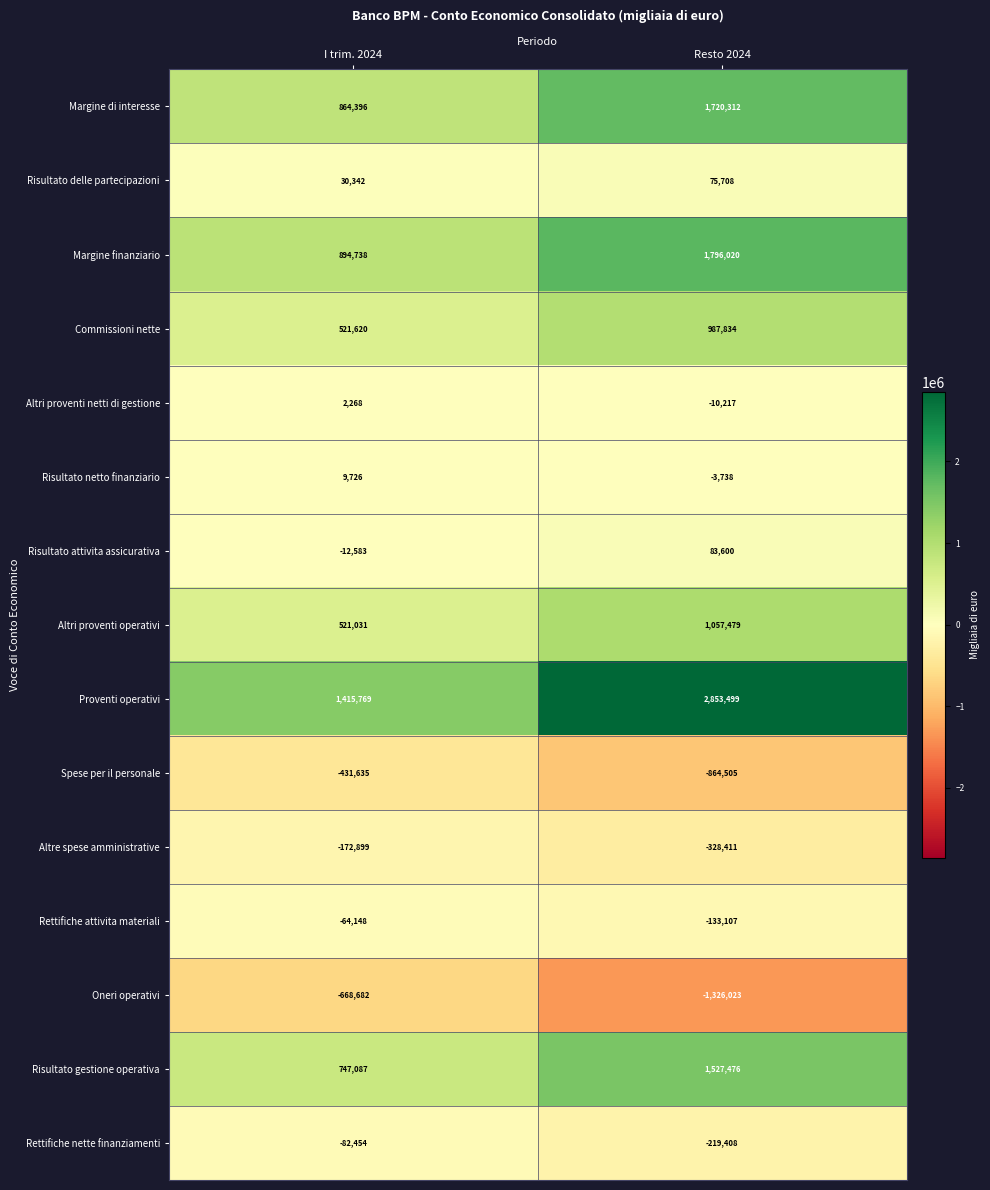

Reading left to right, list all the values displayed in this chart.

Margine di interesse: I trim. 2024=864396	Resto 2024=1720312
Risultato delle partecipazioni: I trim. 2024=30342	Resto 2024=75708
Margine finanziario: I trim. 2024=894738	Resto 2024=1796020
Commissioni nette: I trim. 2024=521620	Resto 2024=987834
Altri proventi netti di gestione: I trim. 2024=2268	Resto 2024=-10217
Risultato netto finanziario: I trim. 2024=9726	Resto 2024=-3738
Risultato attivita assicurativa: I trim. 2024=-12583	Resto 2024=83600
Altri proventi operativi: I trim. 2024=521031	Resto 2024=1057479
Proventi operativi: I trim. 2024=1415769	Resto 2024=2853499
Spese per il personale: I trim. 2024=-431635	Resto 2024=-864505
Altre spese amministrative: I trim. 2024=-172899	Resto 2024=-328411
Rettifiche attivita materiali: I trim. 2024=-64148	Resto 2024=-133107
Oneri operativi: I trim. 2024=-668682	Resto 2024=-1326023
Risultato gestione operativa: I trim. 2024=747087	Resto 2024=1527476
Rettifiche nette finanziamenti: I trim. 2024=-82454	Resto 2024=-219408